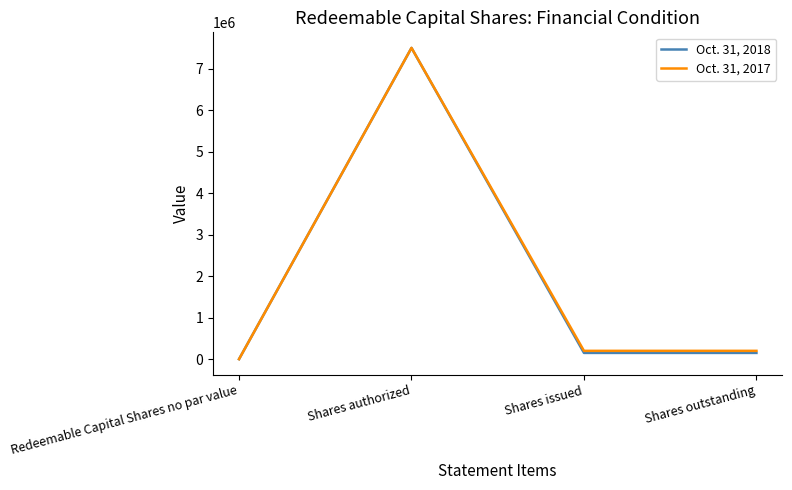

At which category is the sum across all series the highest?

Shares authorized